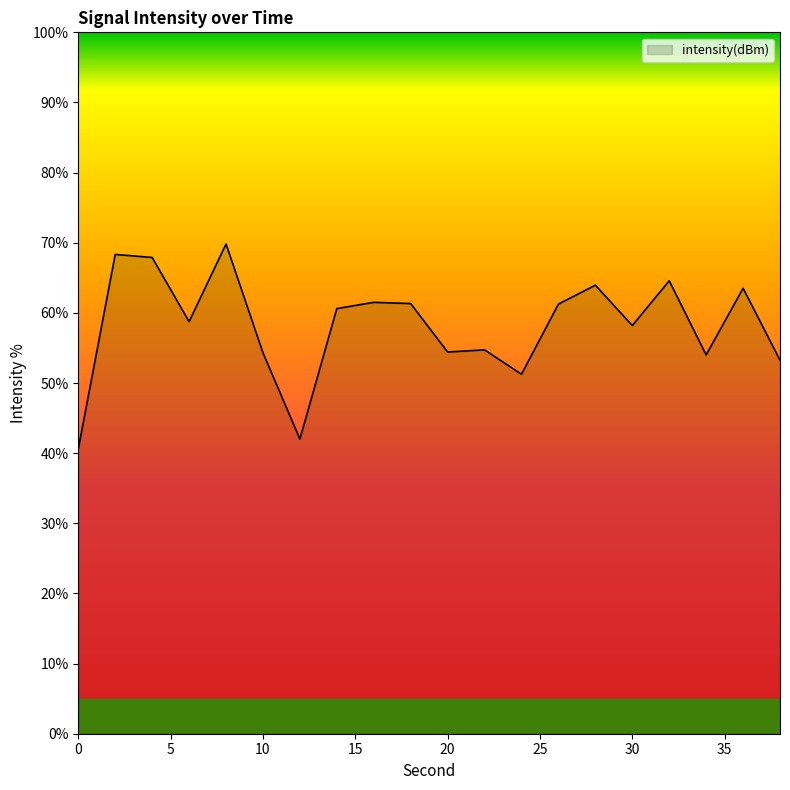

What is the smallest value displayed?

40.6